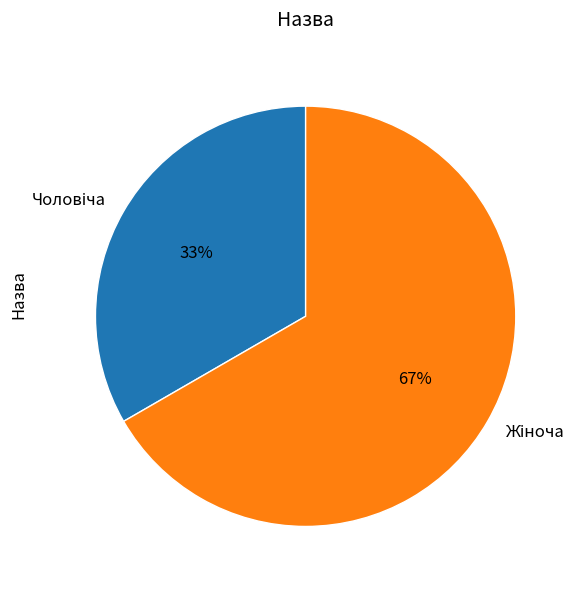

Is there any slice that represents more than half of the pie?

Yes